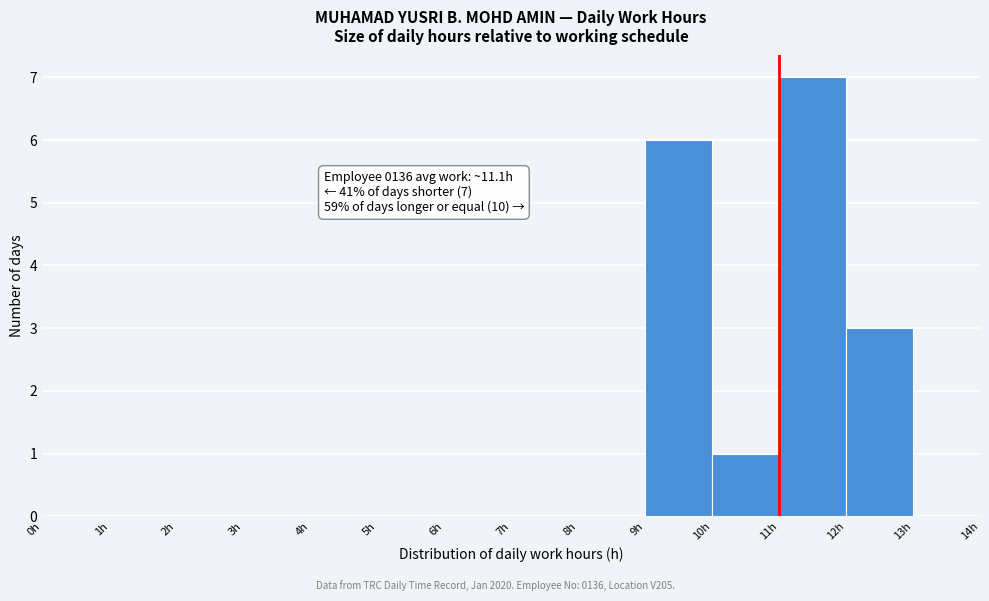

Over which range of the x-axis is the bar tallest?

11 to 12